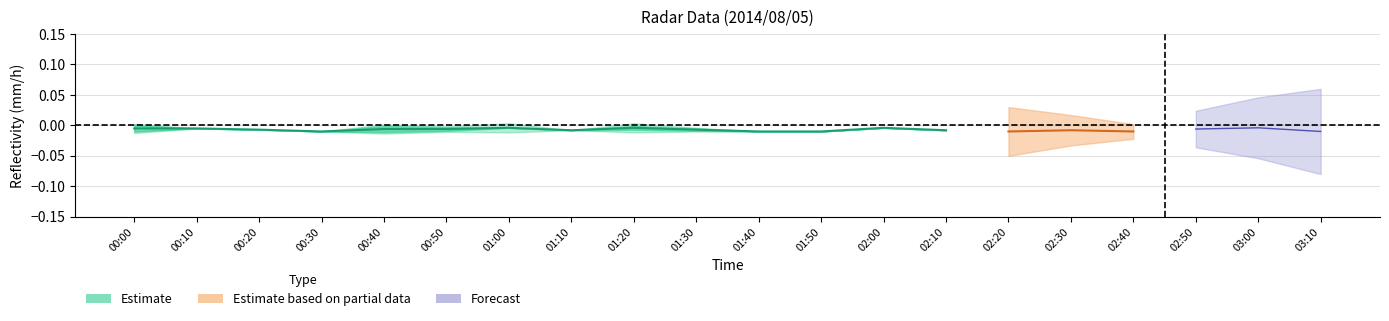

Is this an area chart (filled region under the line)?

No